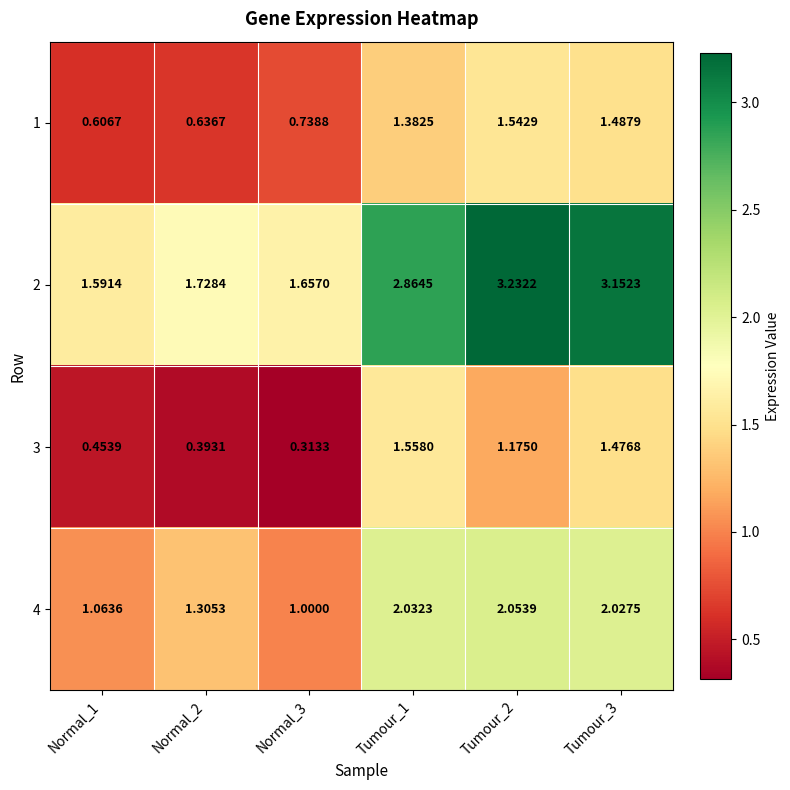

Is the value of 2 at Tumour_1 greater than the value of 1 at Normal_1?

Yes